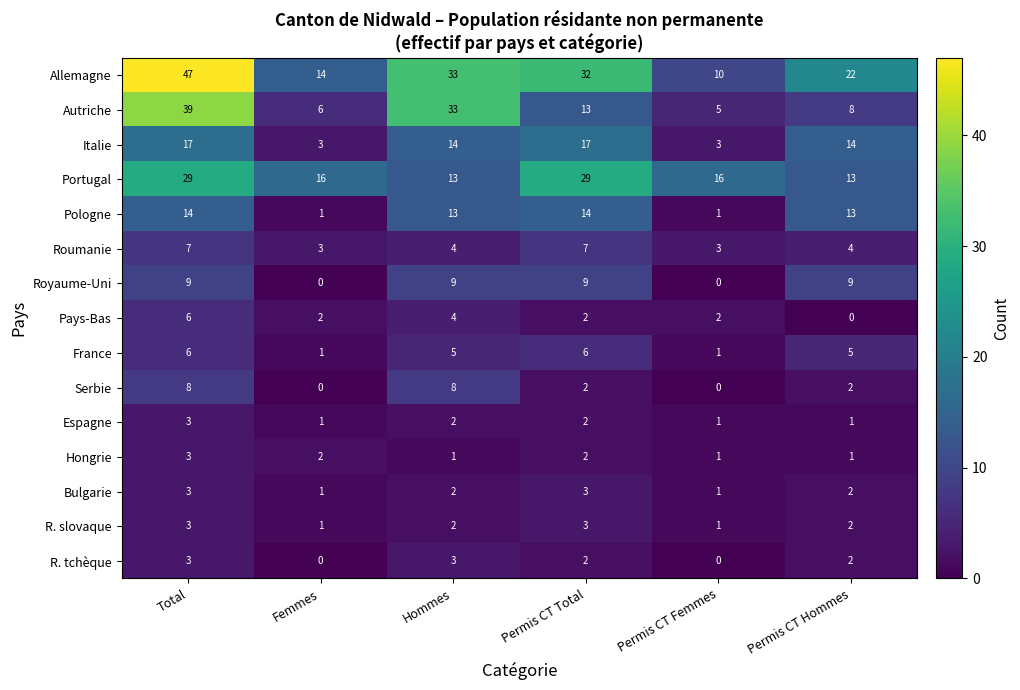

Which series has the widest spread of values?

Allemagne